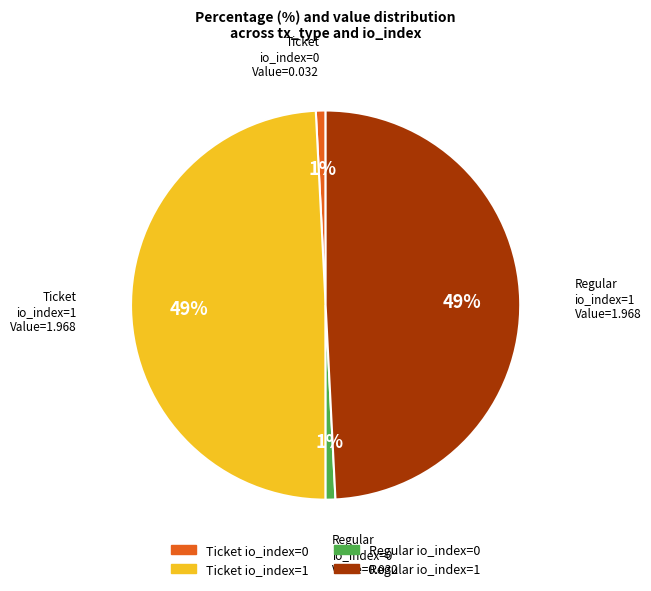

Which has a higher value, Ticket io_index=0 or Regular io_index=1?

Regular io_index=1